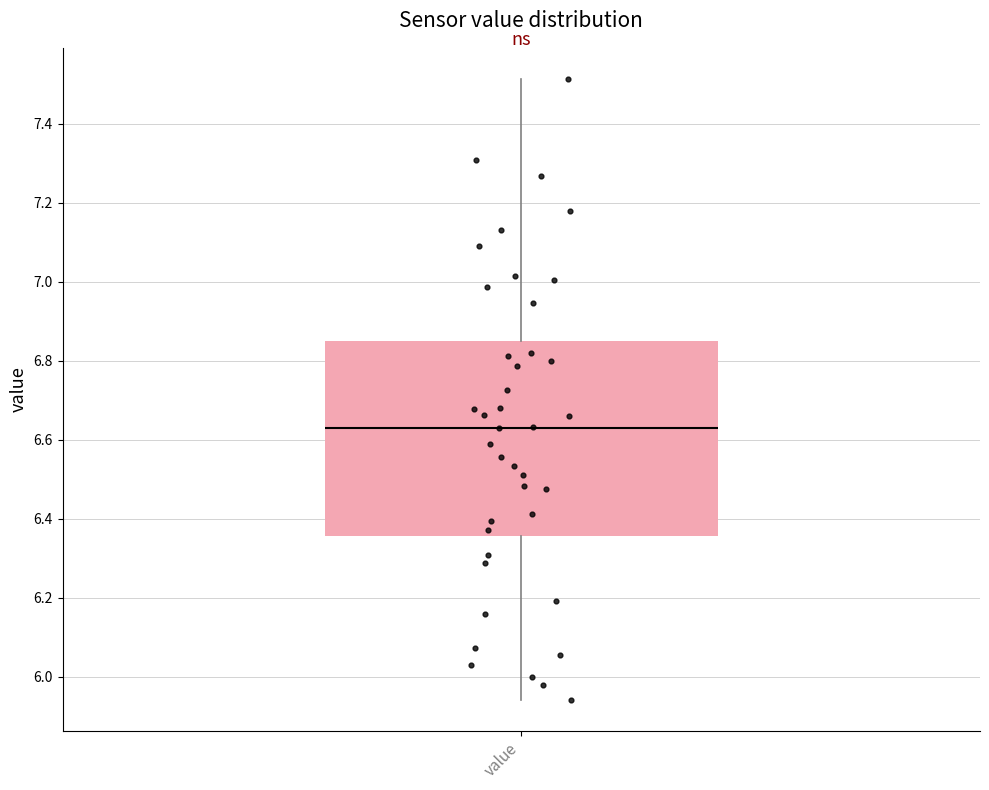

Read this box plot against the y-axis: the position of the median line, the range covered by the box, and the ends of both whiskers. The values are not printed on the chart, so give them approximately, as read against the axis.

median 6.64, box 6.36 to 6.86, whiskers 5.94 to 7.52